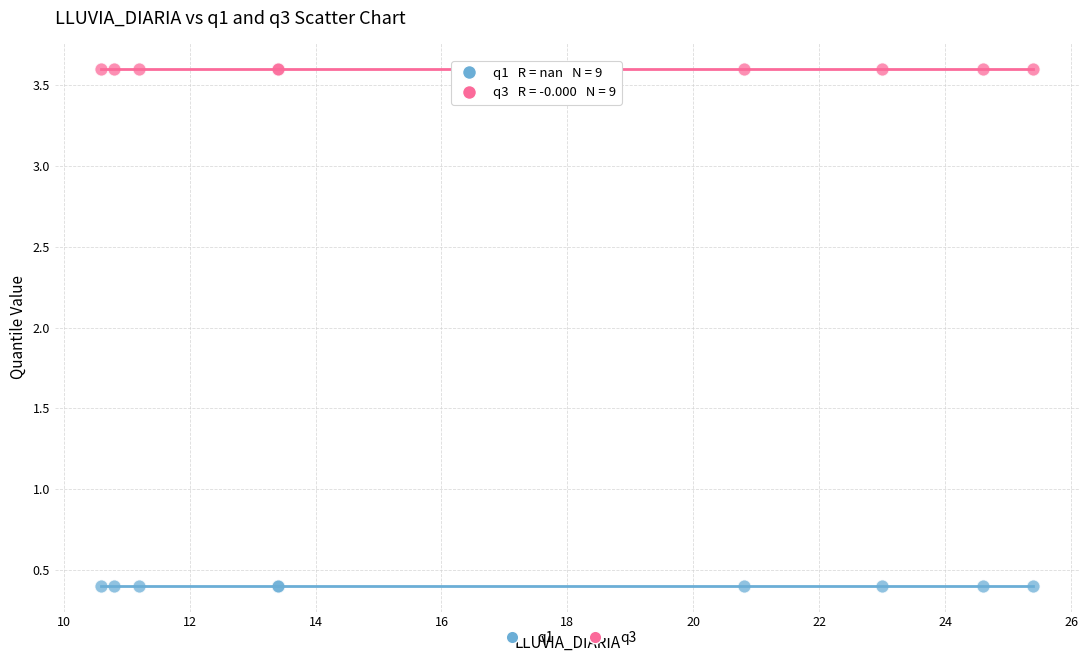

Which series contains the lowest Y value?

q1